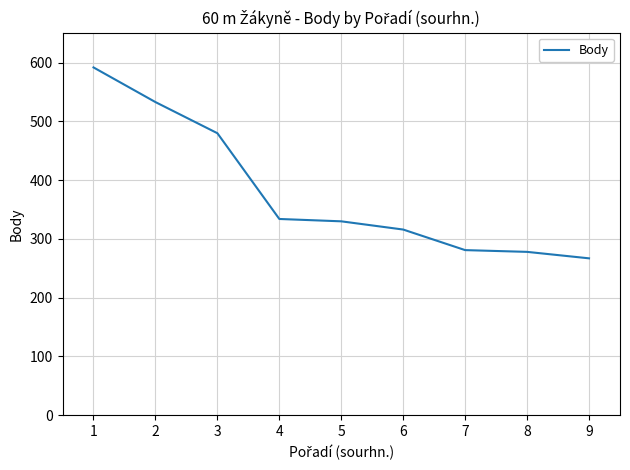

What is the change in value from 5 to 6?

-14